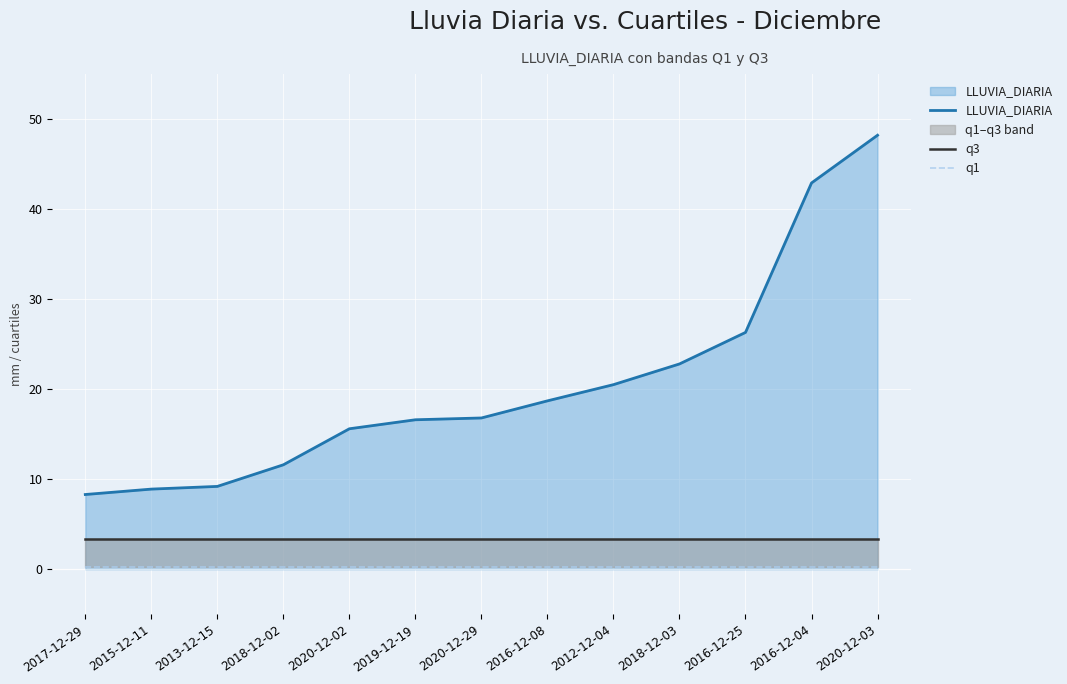

Reading left to right, transcribe all the data shown in this chart.

LLUVIA_DIARIA: 2017-12-29=8.3	2015-12-11=8.9	2013-12-15=9.2	2018-12-02=11.6	2020-12-02=15.6	2019-12-19=16.6	2020-12-29=16.8	2016-12-08=18.7	2012-12-04=20.5	2018-12-03=22.8	2016-12-25=26.3	2016-12-04=42.9	2020-12-03=48.2
q3: 2017-12-29=3.4	2015-12-11=3.4	2013-12-15=3.4	2018-12-02=3.4	2020-12-02=3.4	2019-12-19=3.4	2020-12-29=3.4	2016-12-08=3.4	2012-12-04=3.4	2018-12-03=3.4	2016-12-25=3.4	2016-12-04=3.4	2020-12-03=3.4
q1: 2017-12-29=0.2	2015-12-11=0.2	2013-12-15=0.2	2018-12-02=0.2	2020-12-02=0.2	2019-12-19=0.2	2020-12-29=0.2	2016-12-08=0.2	2012-12-04=0.2	2018-12-03=0.2	2016-12-25=0.2	2016-12-04=0.2	2020-12-03=0.2